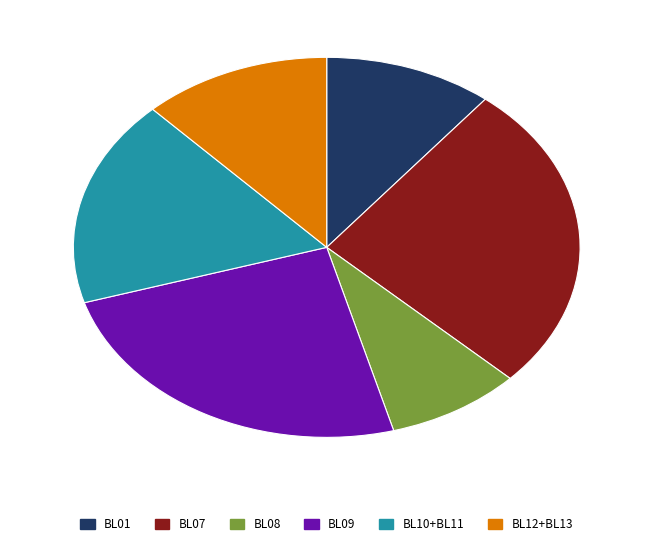

Do BL12+BL13 and BL07 together represent more than half of the pie?

No